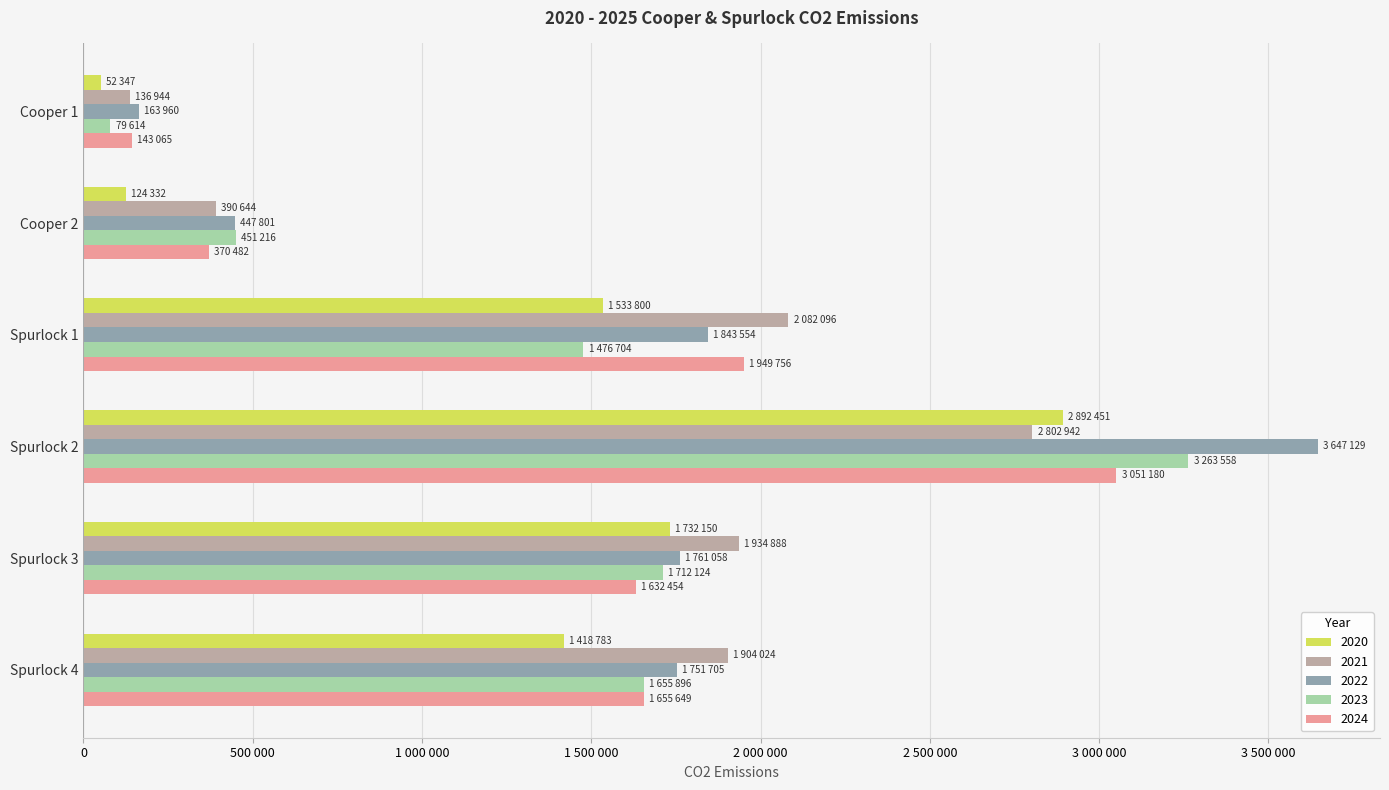

What is the average value of the 2022 series?

1602534.6